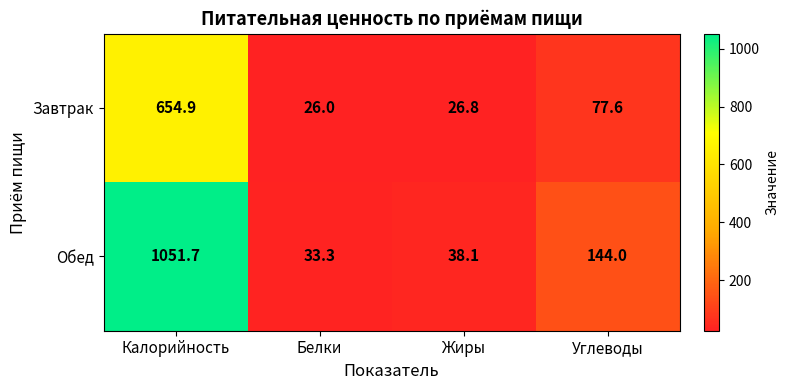

Count the number of categories in the chart.

4